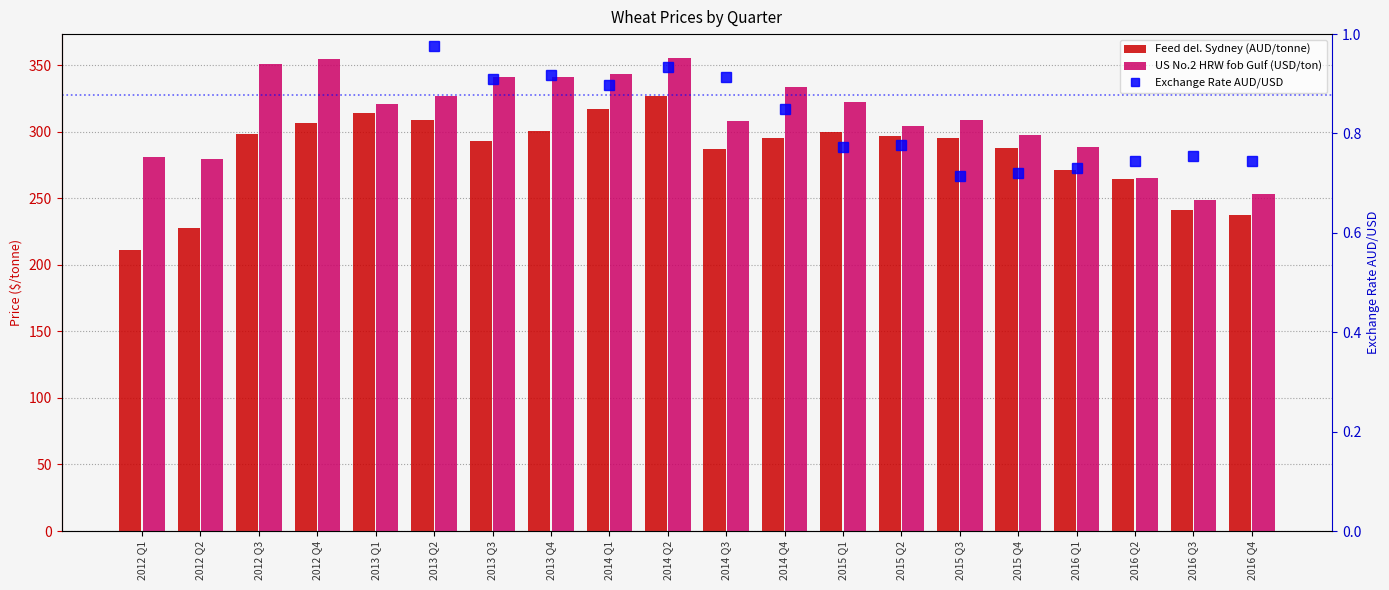

Rank the series by their maximum value, from highest to lowest.

US No.2 HRW fob Gulf (USD/ton), Feed del. Sydney (AUD/tonne), Exchange Rate AUD/USD